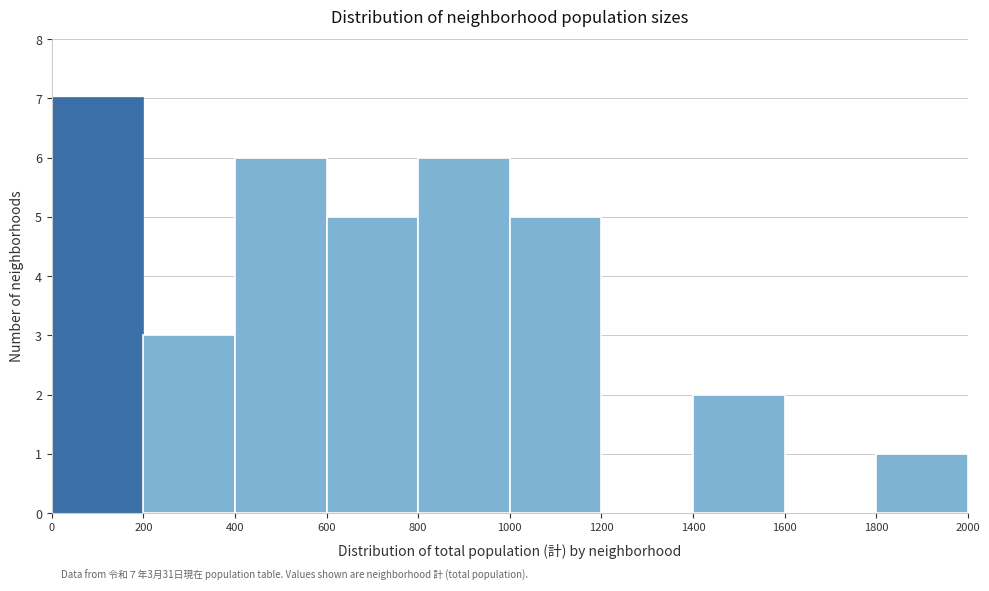

Over which range of the x-axis is the bar tallest?

0 to 200